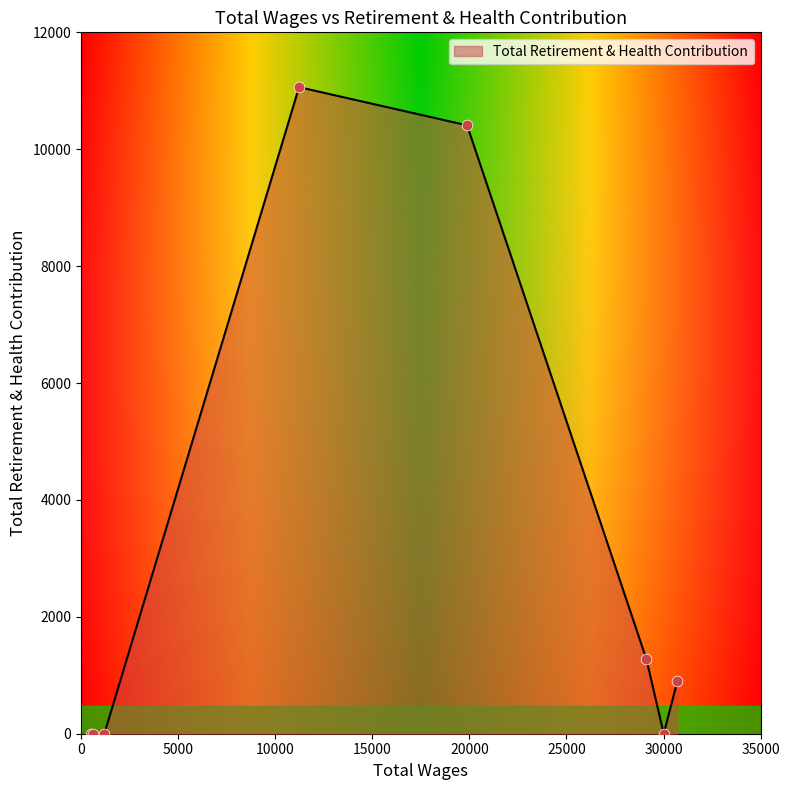

What is the difference between the maximum and minimum values?

11062